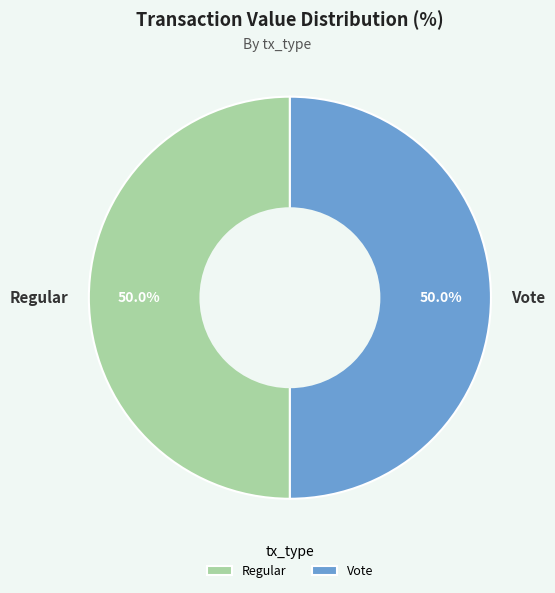

How many segments does this pie chart have?

2